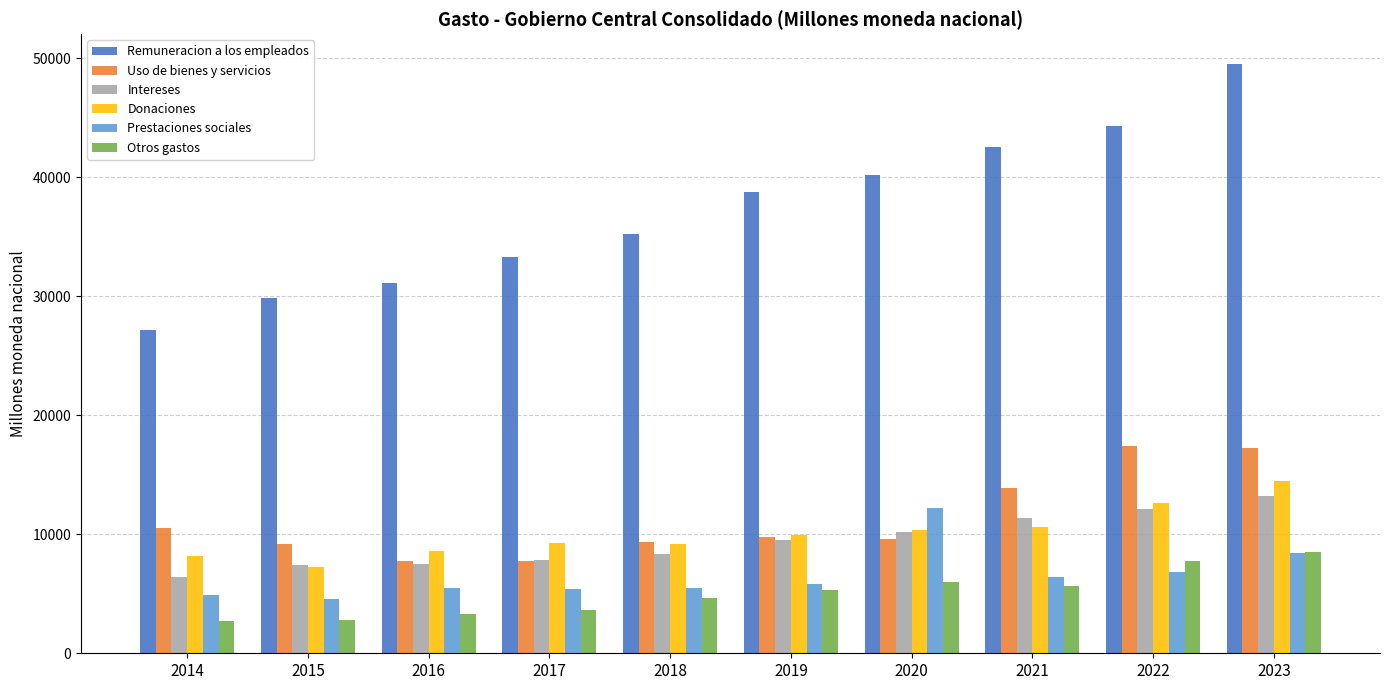

What is the value of the Uso de bienes y servicios bar at the 7th from the left?

9567.6